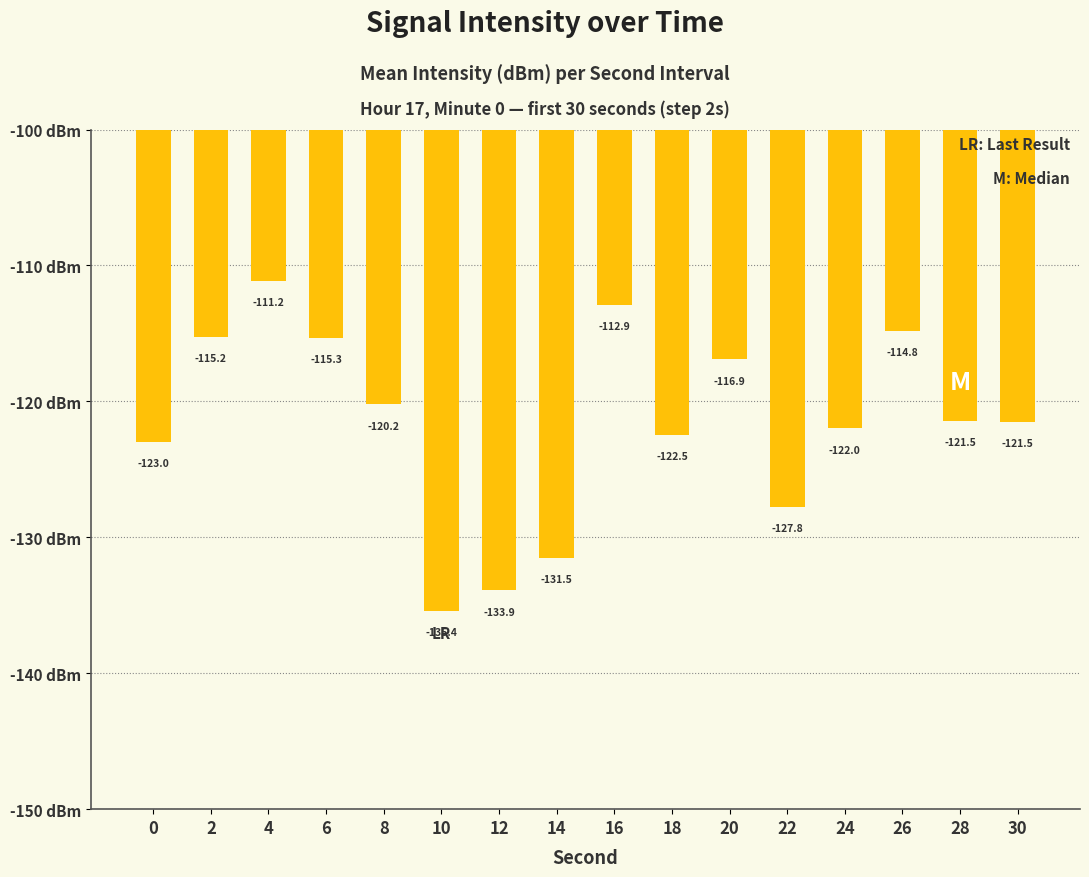

What is the average value?

-121.6